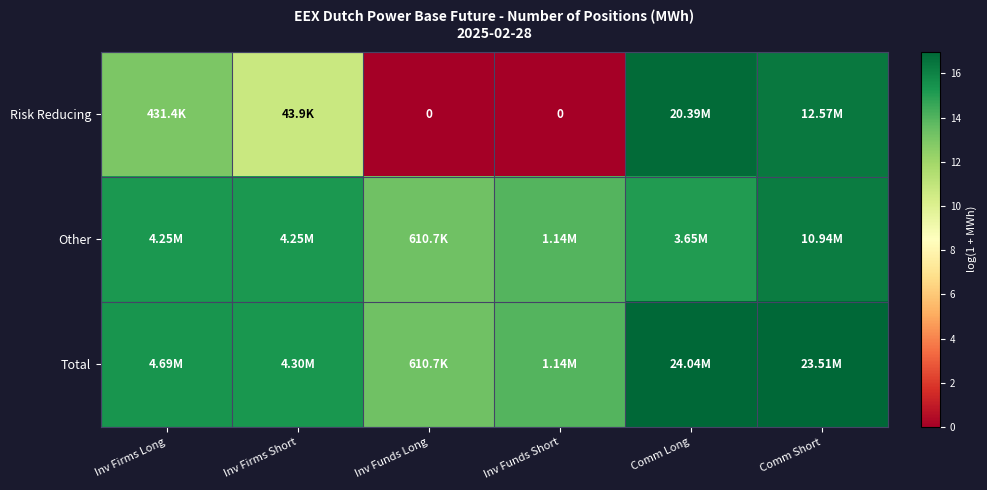

At how many categories does at least one series exceed 13?

6